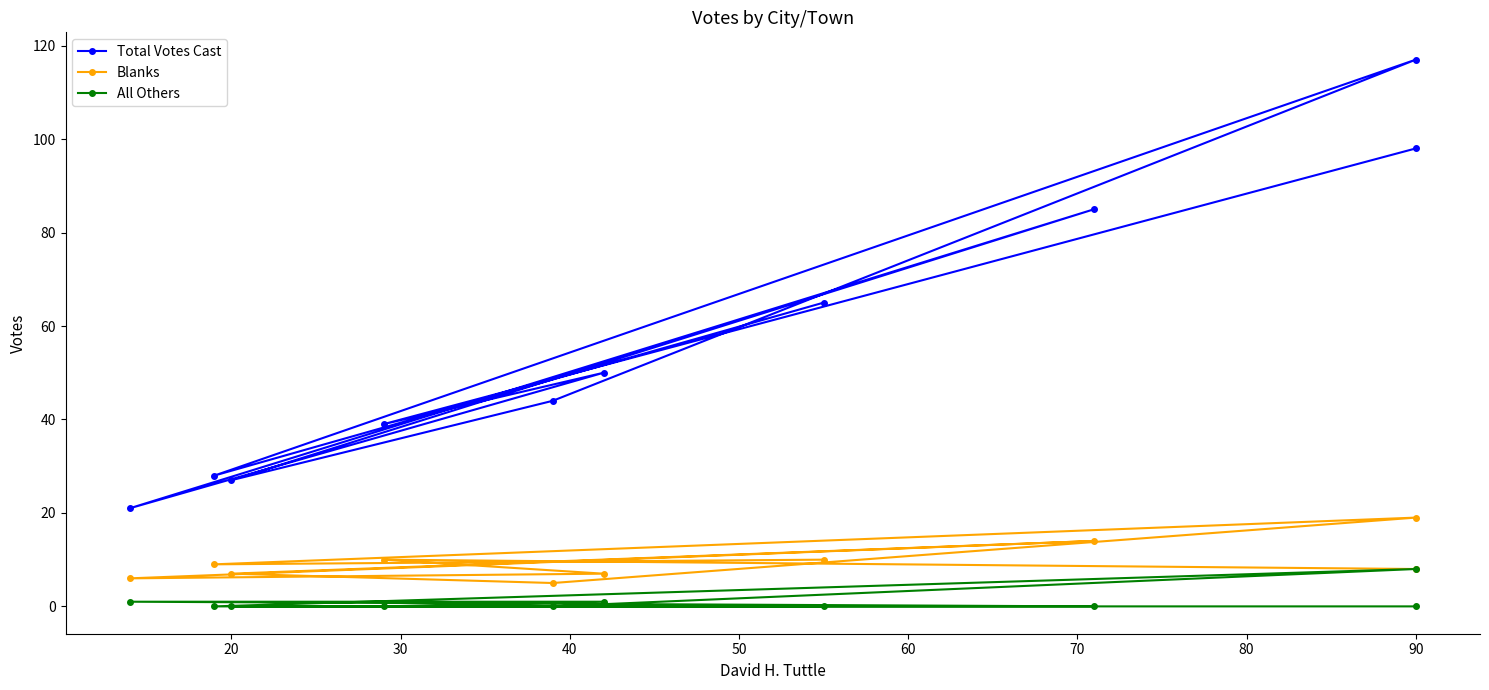

True or false: Total Votes Cast and All Others cross at least once.

False